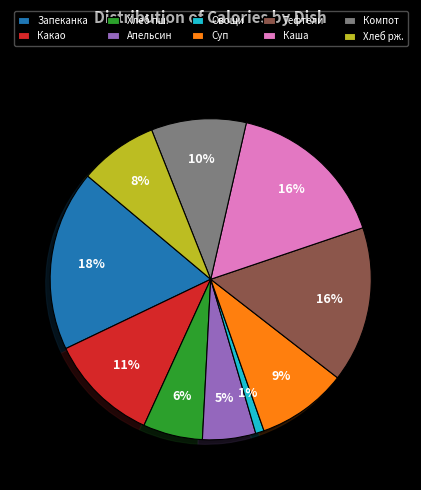

Combined, do Компот and Тефтели account for over 50%?

No